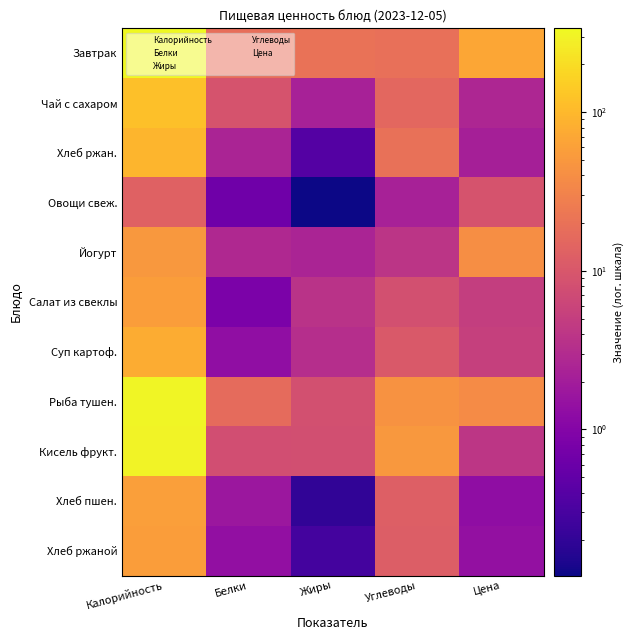

At which label is Кисель фрукт. closest to 154?

Углеводы